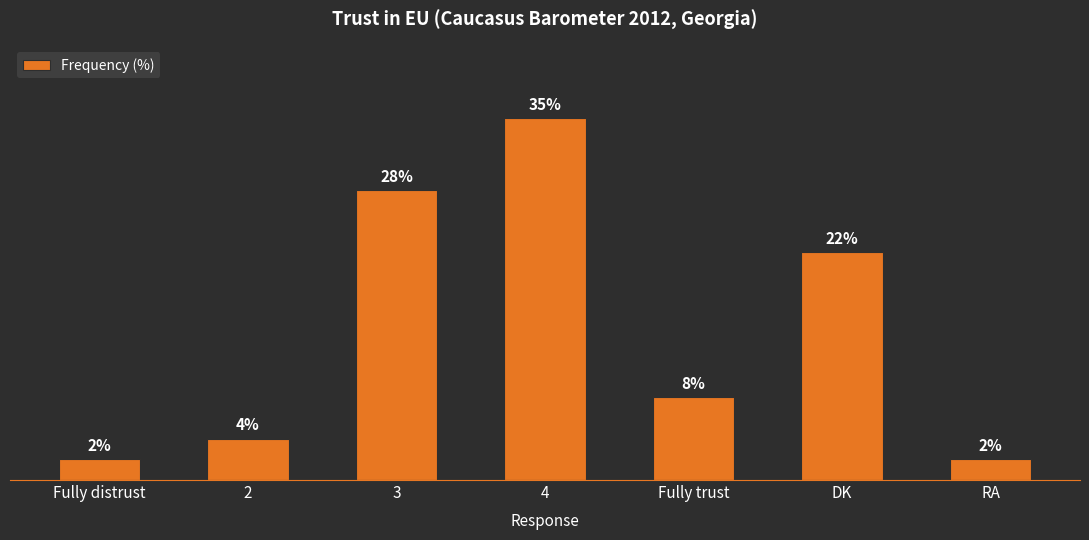

At which label is the value closest to 18?

DK